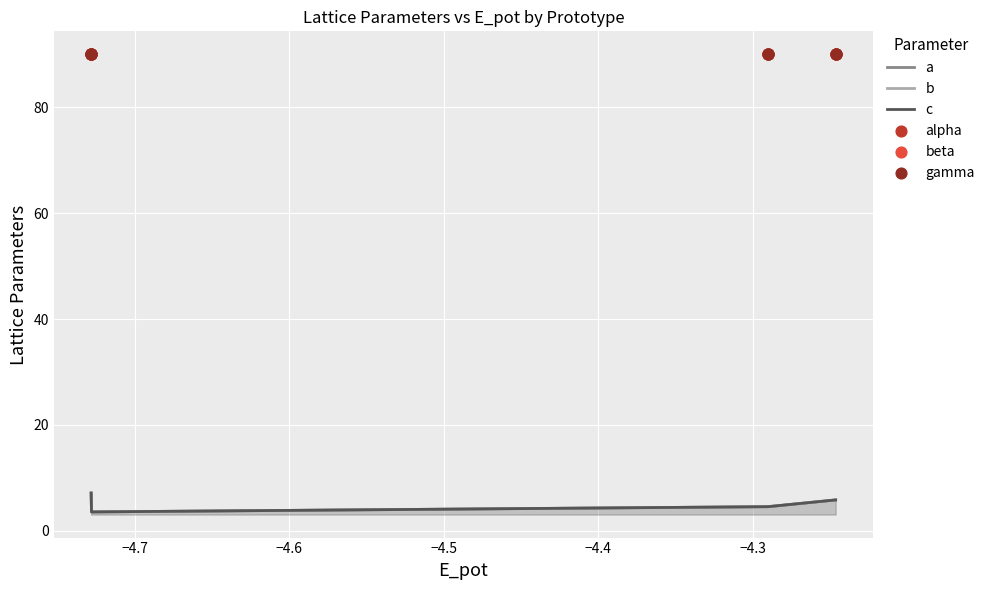

Which series contains the lowest Y value?

a